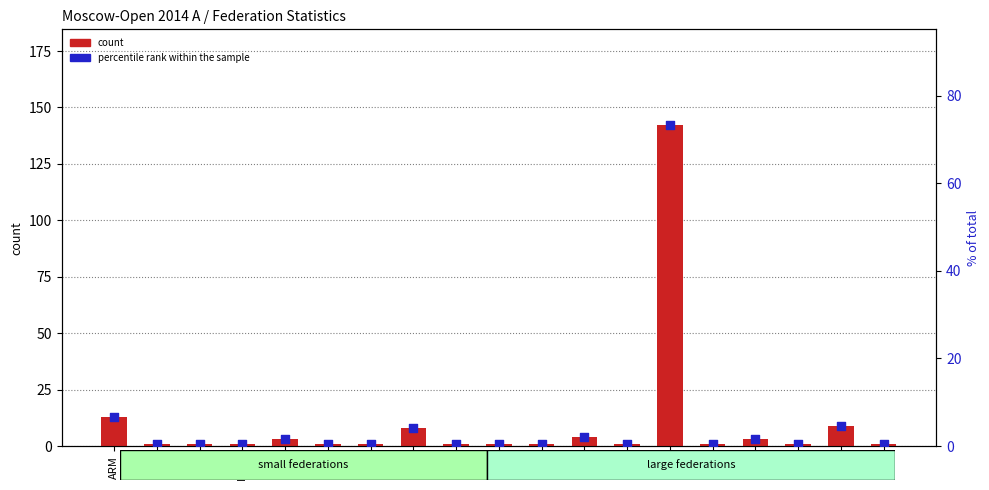

Which series contains the highest Y value?

count